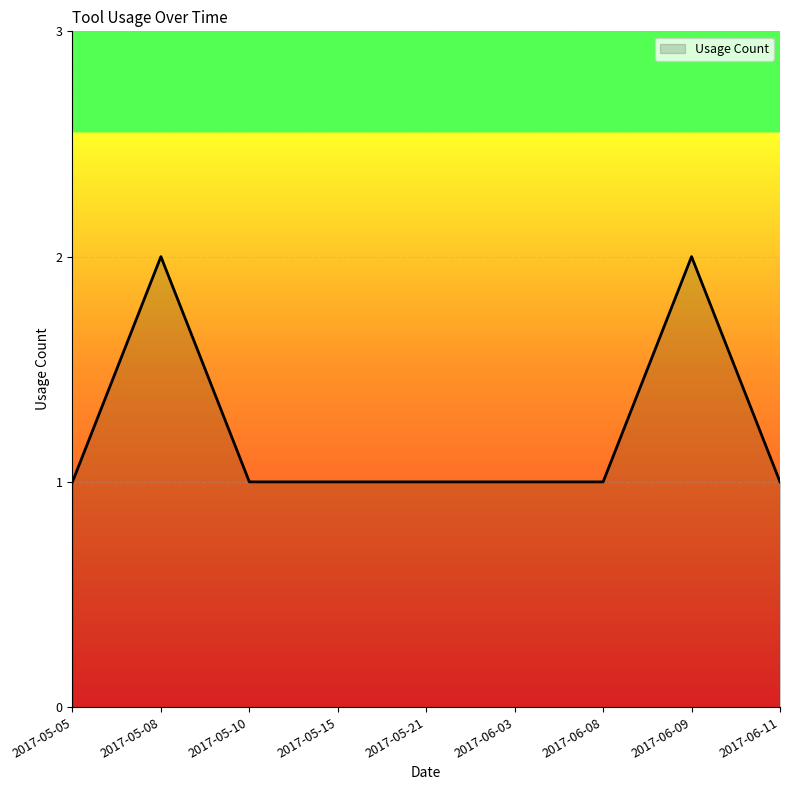

Which has a higher value, 2017-06-08 or 2017-06-09?

2017-06-09